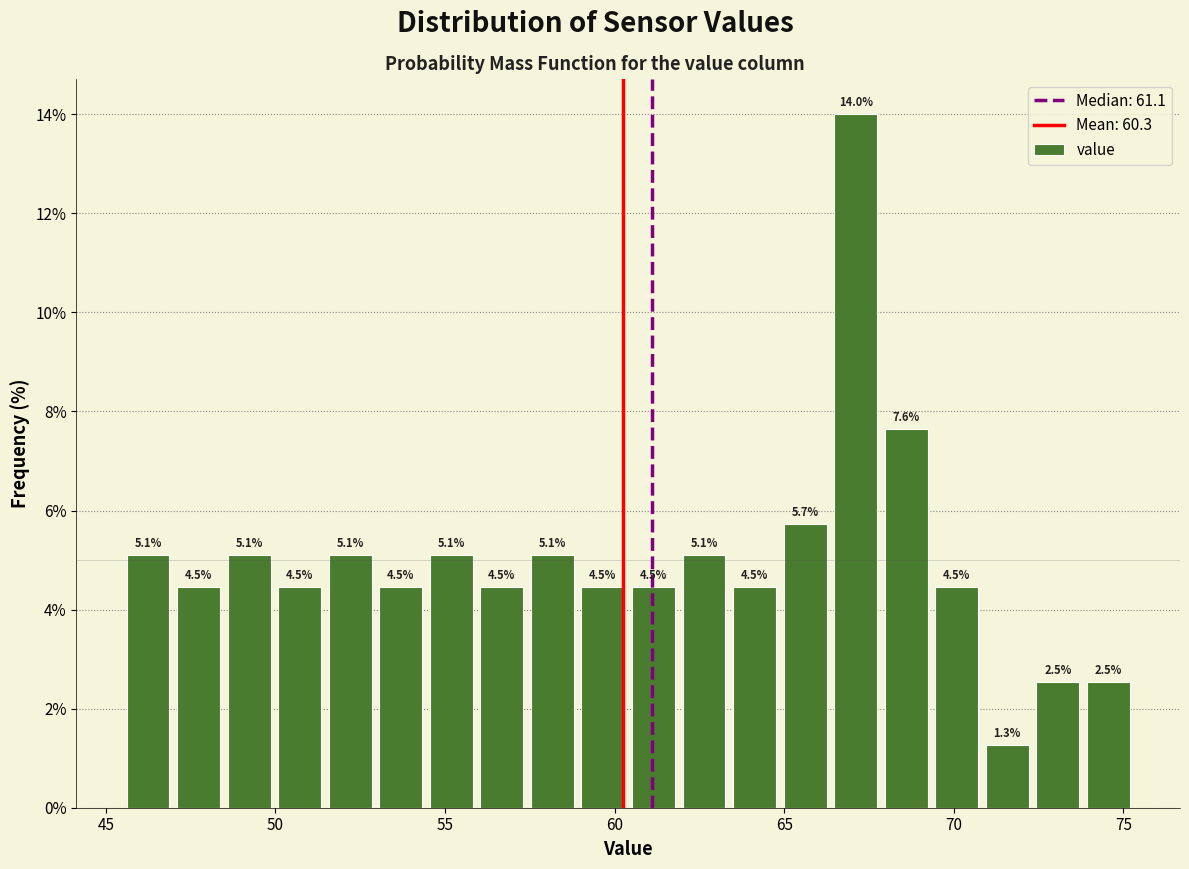

Around what value on the x-axis is the tallest bar? Give the approximate position of its centre, as read against the axis.

67.0